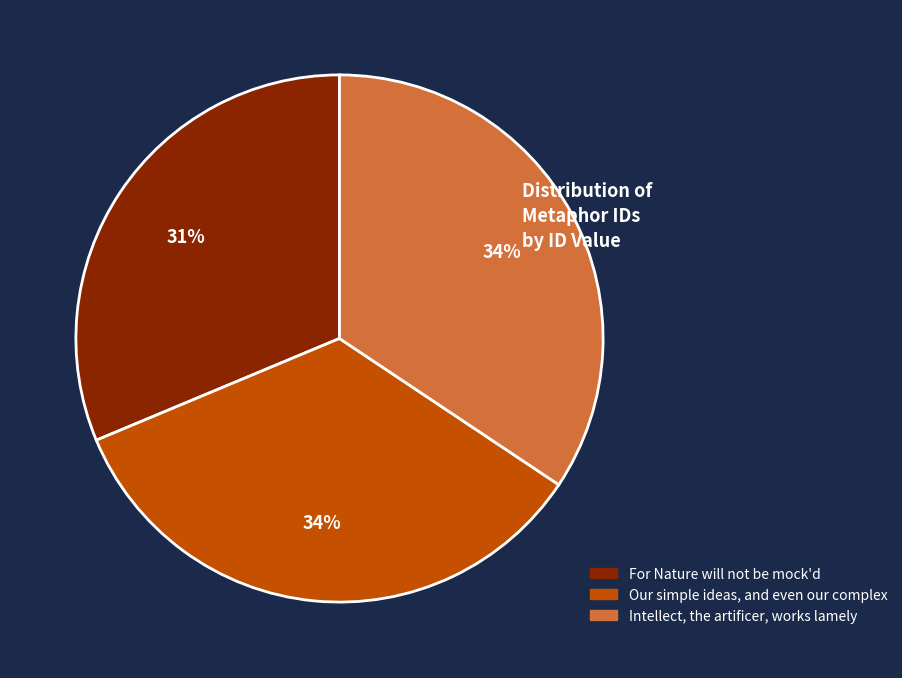

Is it true that Intellect, the artificer, works lamely is 42% of the pie?

False